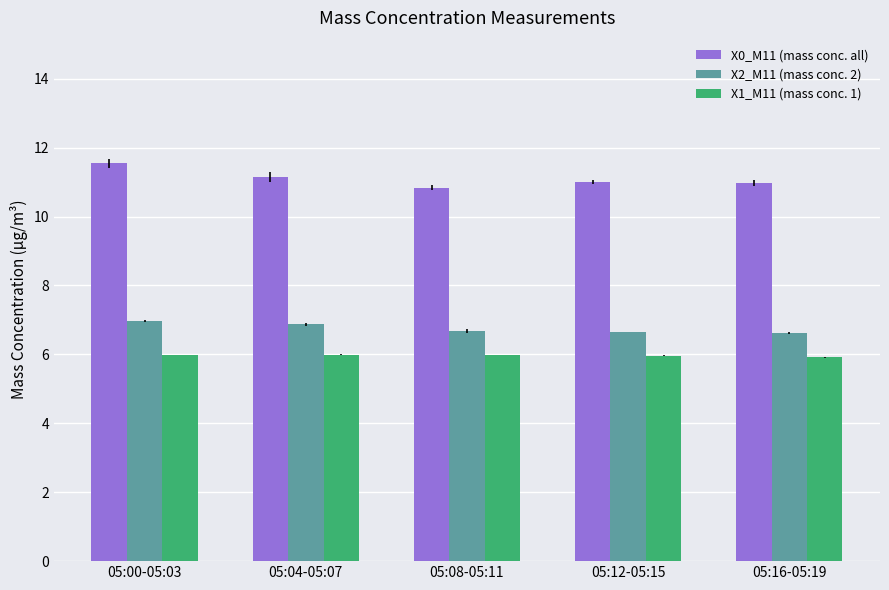

What is the approximate value of X1_M11 (mass conc. 1) at 05:04-05:07?

6.0